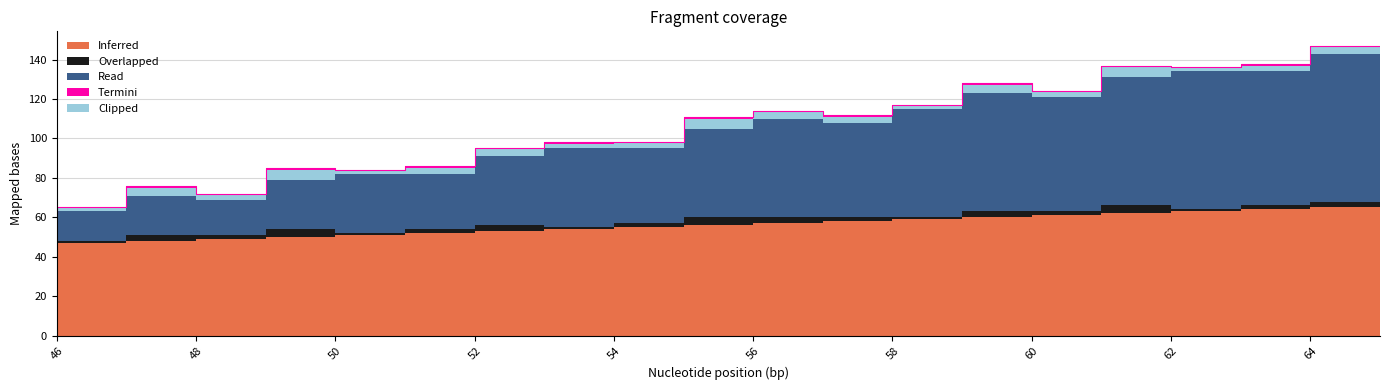

The Clipped series shows 4 at 57. True or false?

True